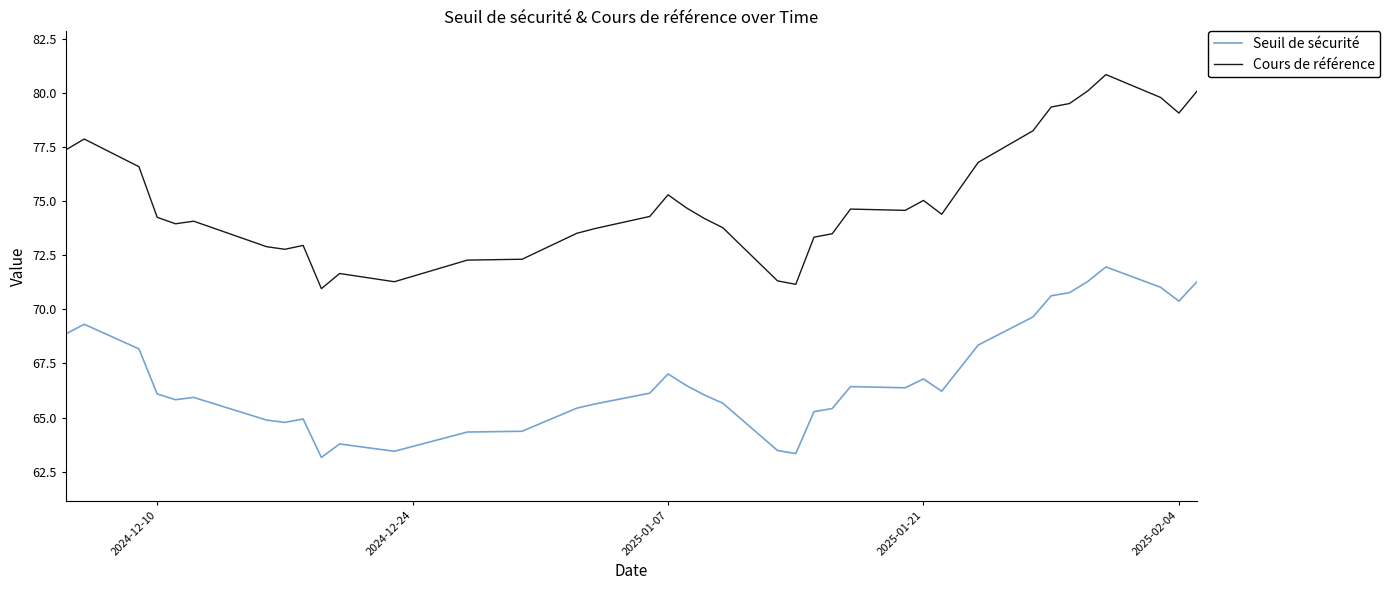

What is the difference between the maximum and minimum values in the Cours de référence series?

9.9